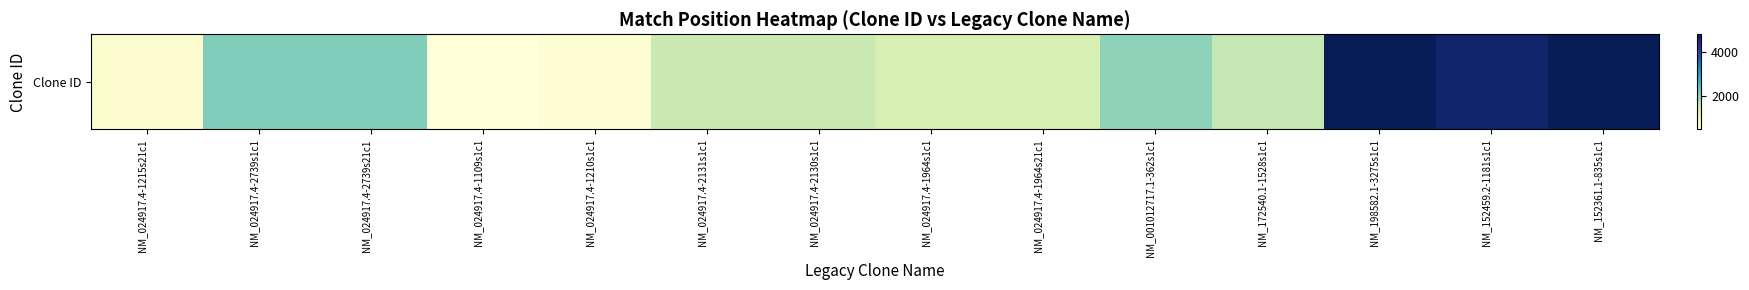

At which label is the value closest to 2644?

NM_024917.4-2739s1c1